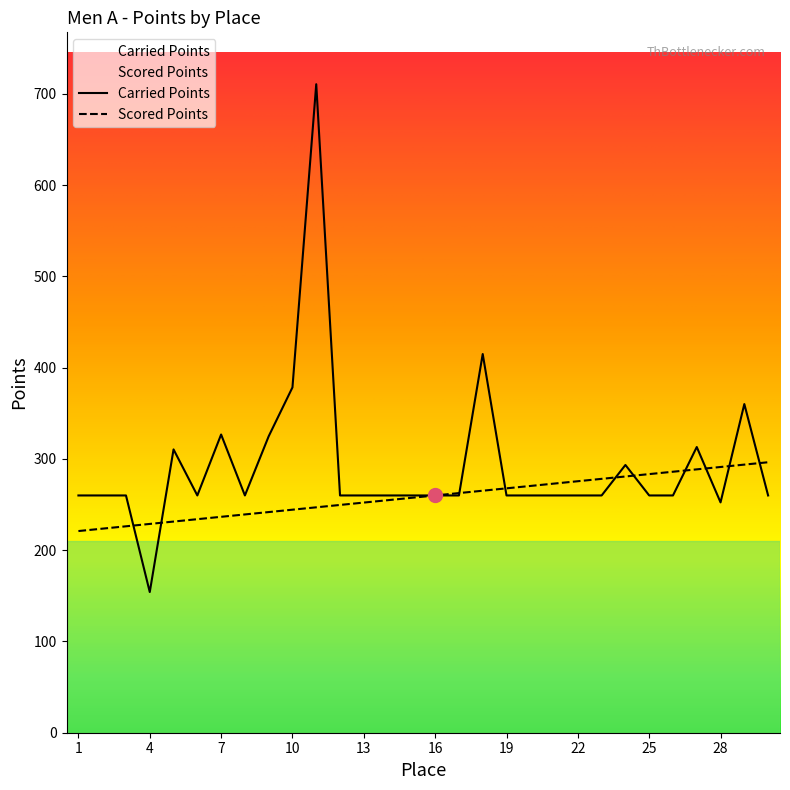

Reading left to right, transcribe all the data shown in this chart.

Carried Points: 260.0	260.0	260.0	154.2	310.5	260.0	326.8	260.0	324.8	378.4	710.6	260.0	260.0	260.0	260.0	260.0	260.0	415.0	260.0	260.0	260.0	260.0	260.0	293.4	260.0	260.0	313.1	252.4	360.1	260.0
Scored Points: 221.0	223.6	226.2	228.8	231.4	234.0	236.6	239.2	241.8	244.4	247.0	249.6	252.2	254.8	257.4	260.0	262.6	265.2	267.8	270.4	273.0	275.6	278.2	280.8	283.4	286.0	288.6	291.2	293.8	296.4